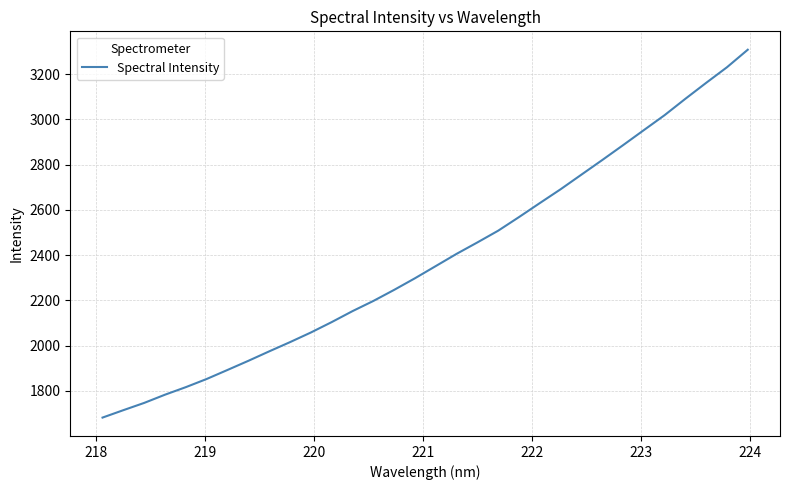

What is the maximum value shown in the chart?

3307.8